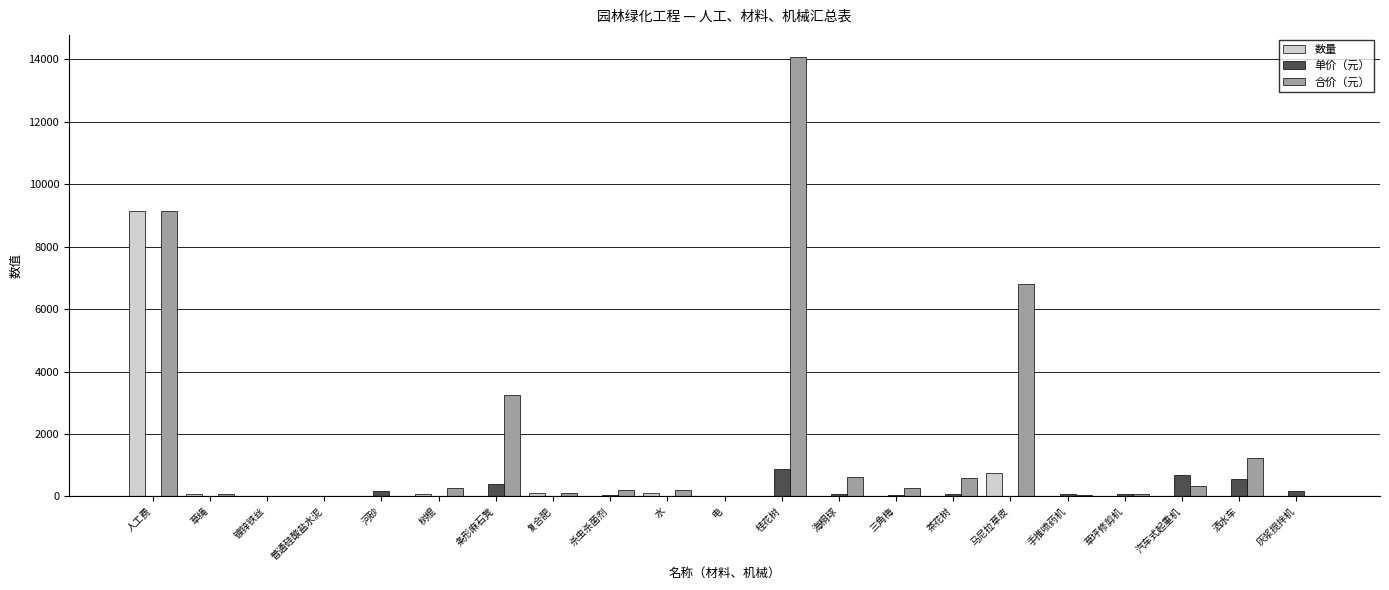

At which label is 合价（元） closest to 7042?

马尼拉草皮